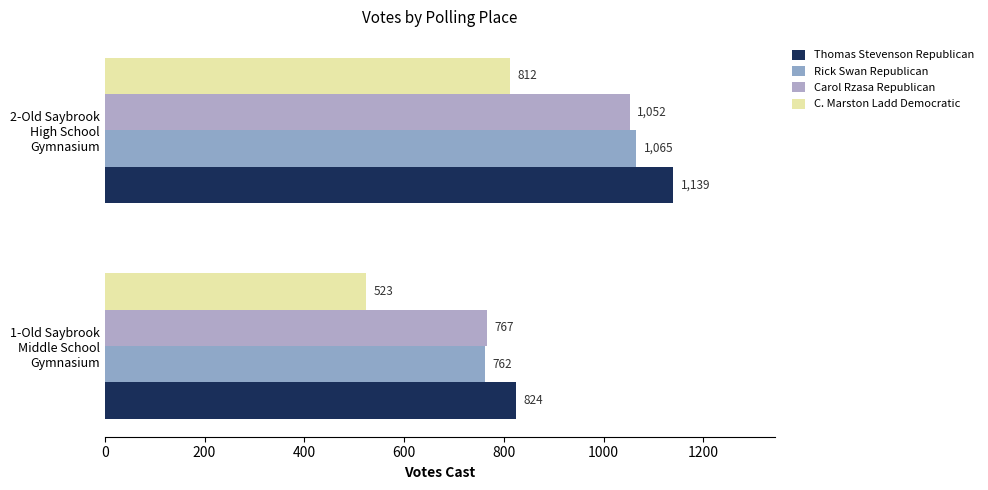

Which series has the largest total across all categories?

Thomas Stevenson Republican